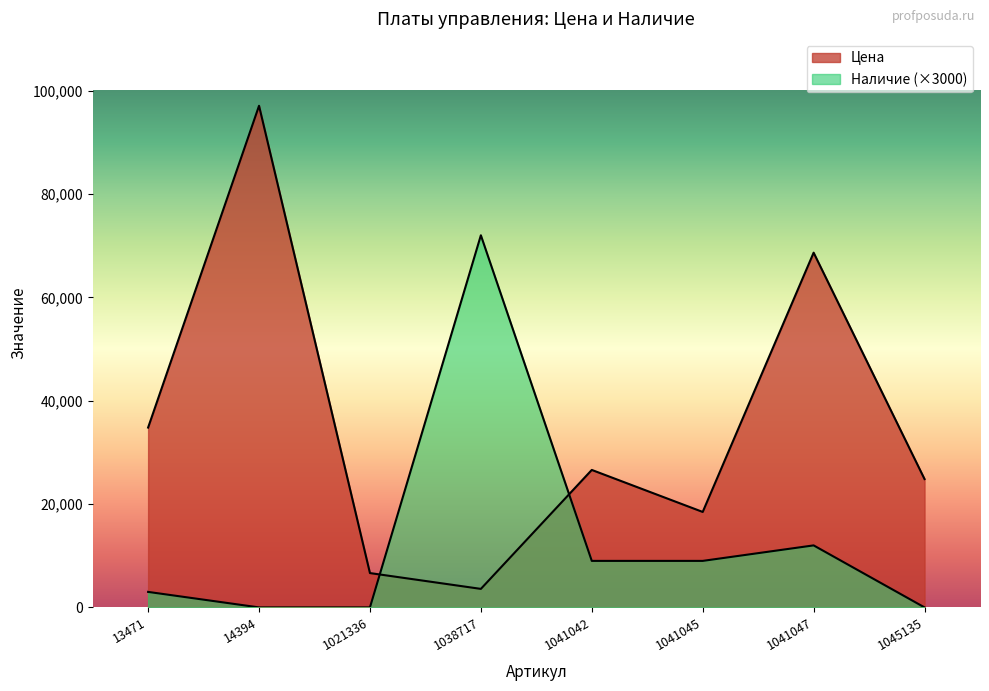

How many lines are shown in the chart?

2